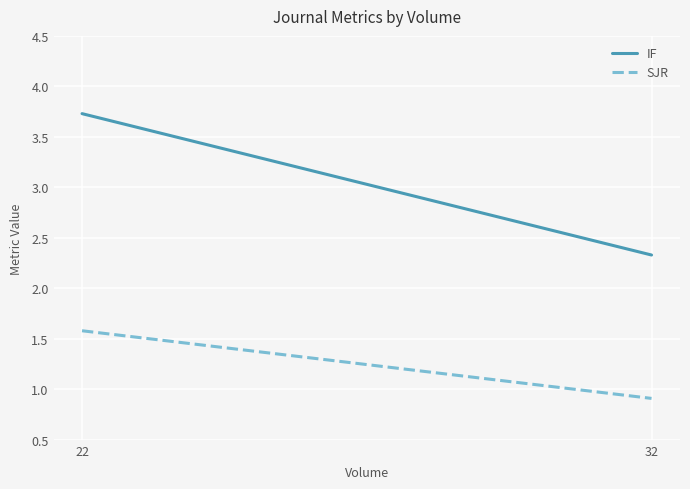

What are all the series names shown in the legend?

IF, SJR